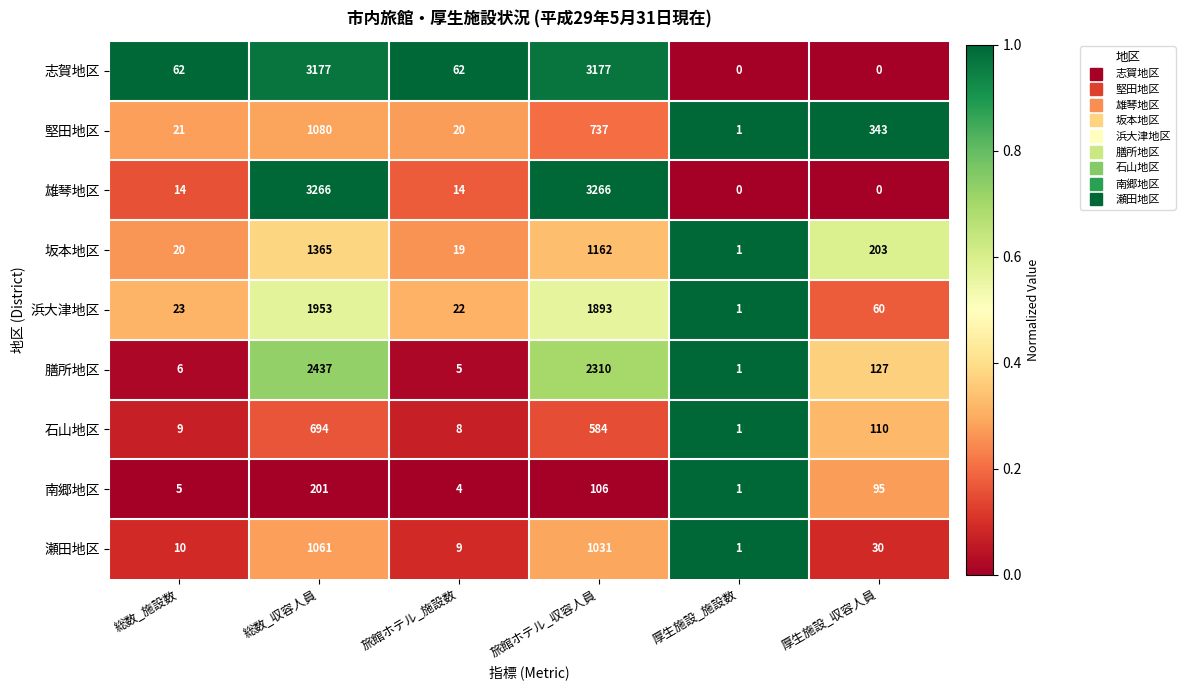

Which category has the lowest value in the 坂本地区 series?

厚生施設_施設数